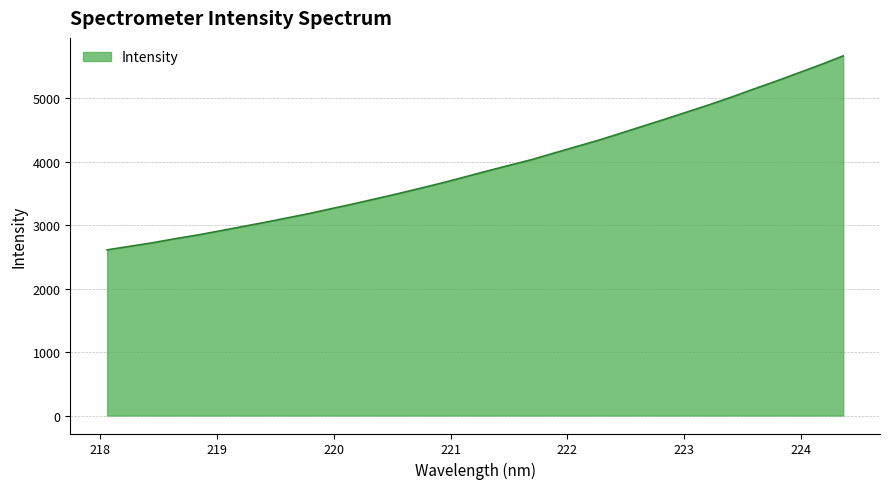

How many lines are shown in the chart?

1